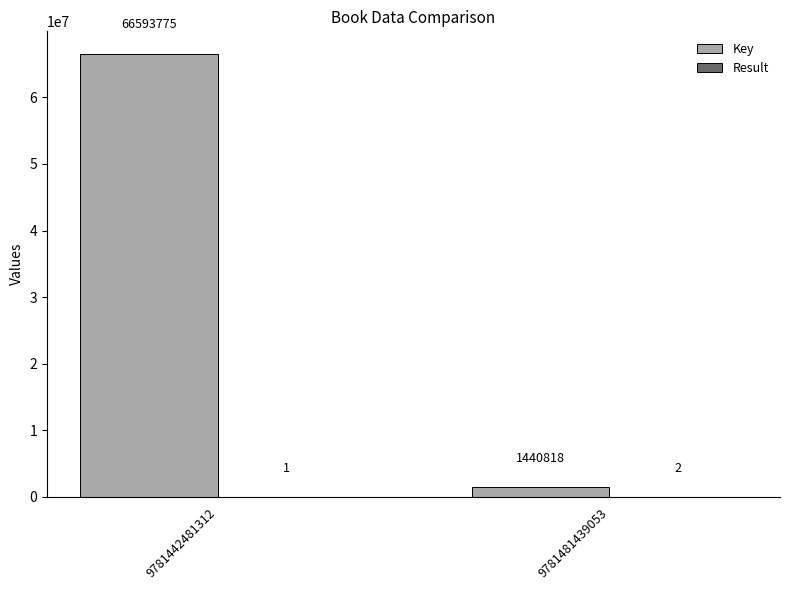

What is the approximate value of Key at 9781481439053, to the nearest 100?

1440800